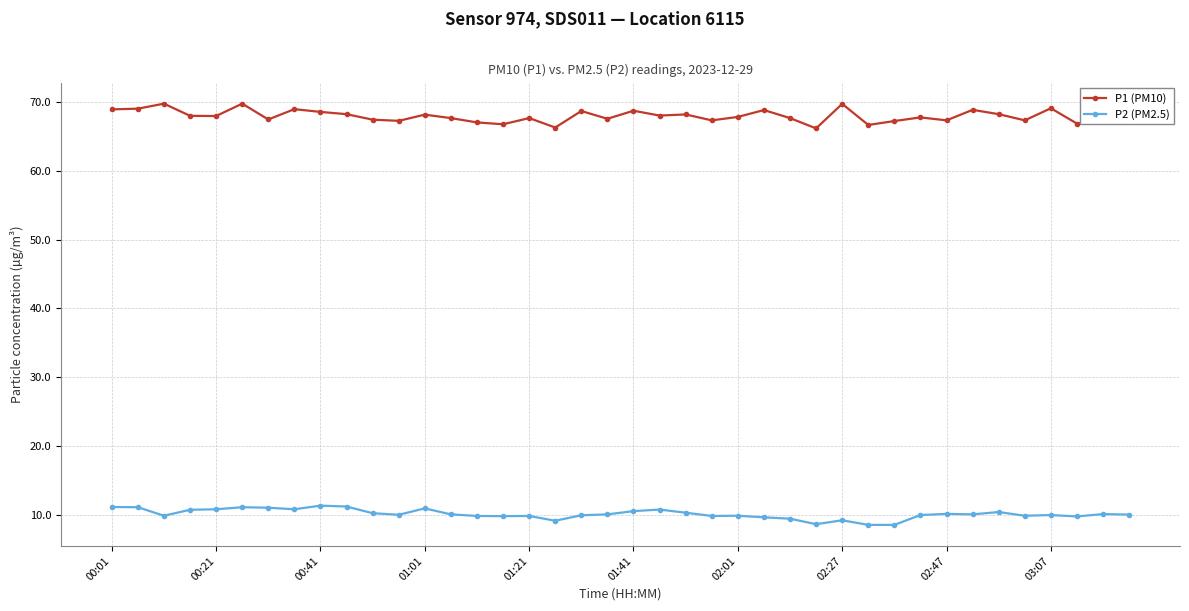

True or false: P1 (PM10) and P2 (PM2.5) cross at least once.

False